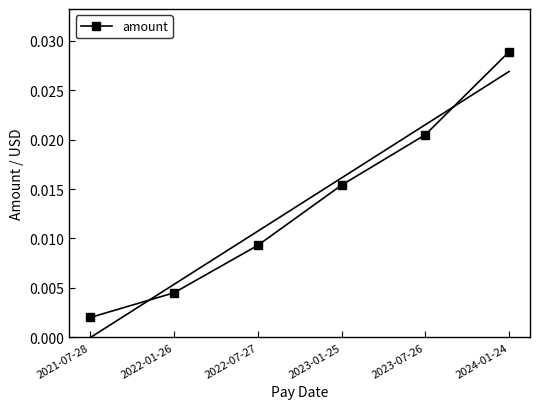

What is the label of the 4th point from the right?

2022-07-27